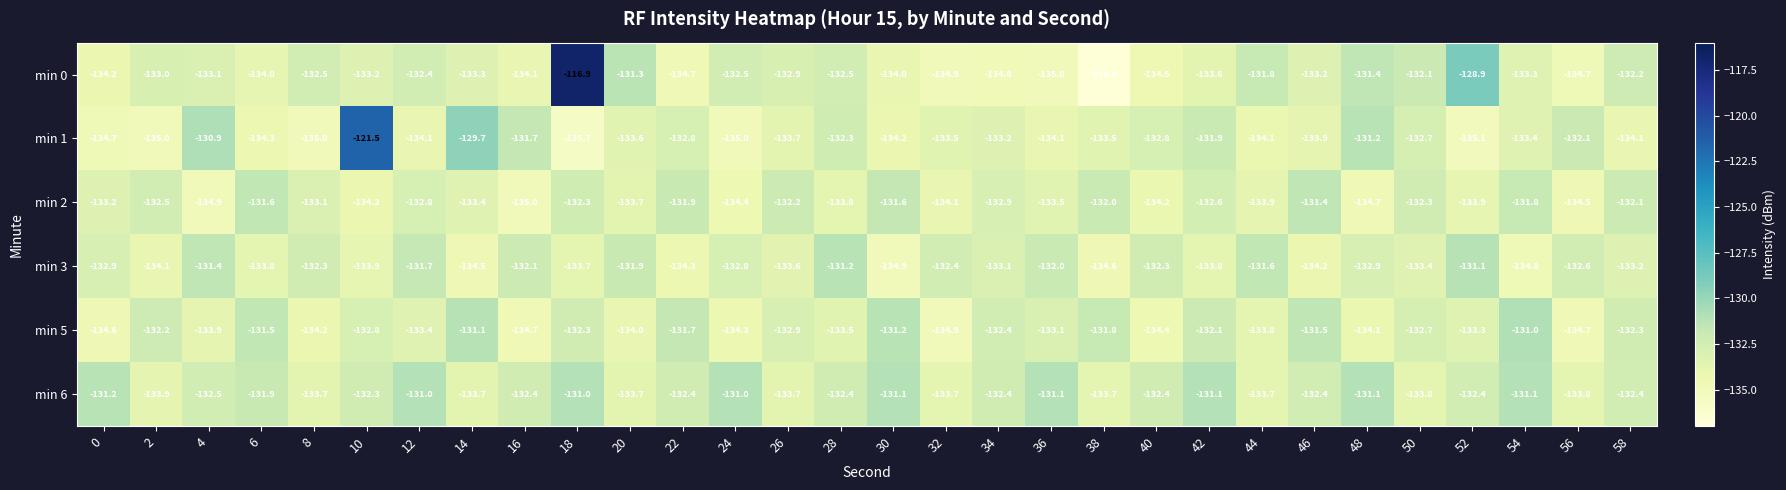

What is the difference between the maximum and second lowest values in the min 6 series?

2.8